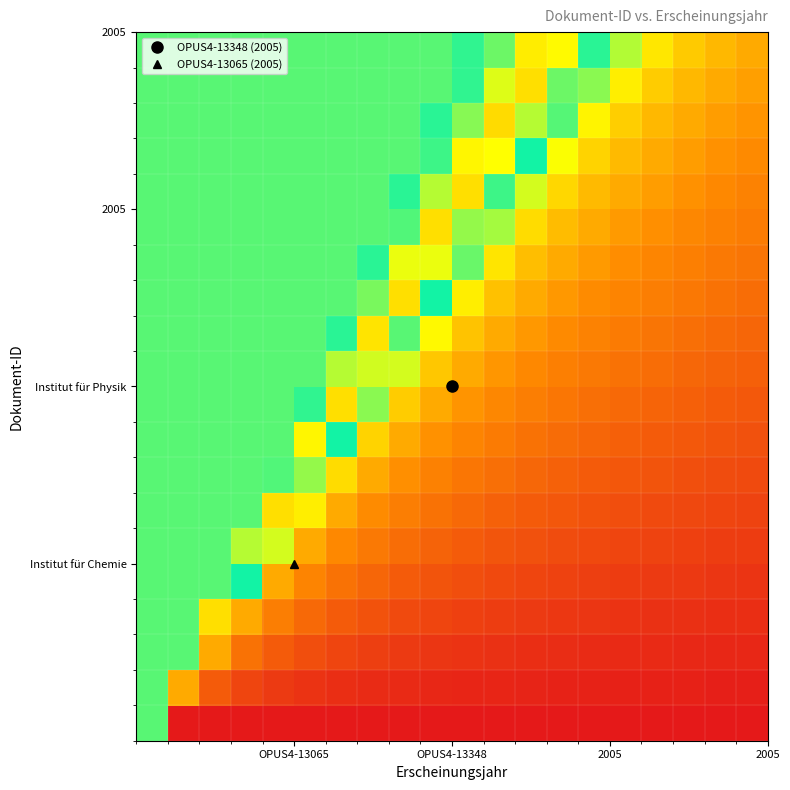

At how many categories does at least one series exceed 0?

20